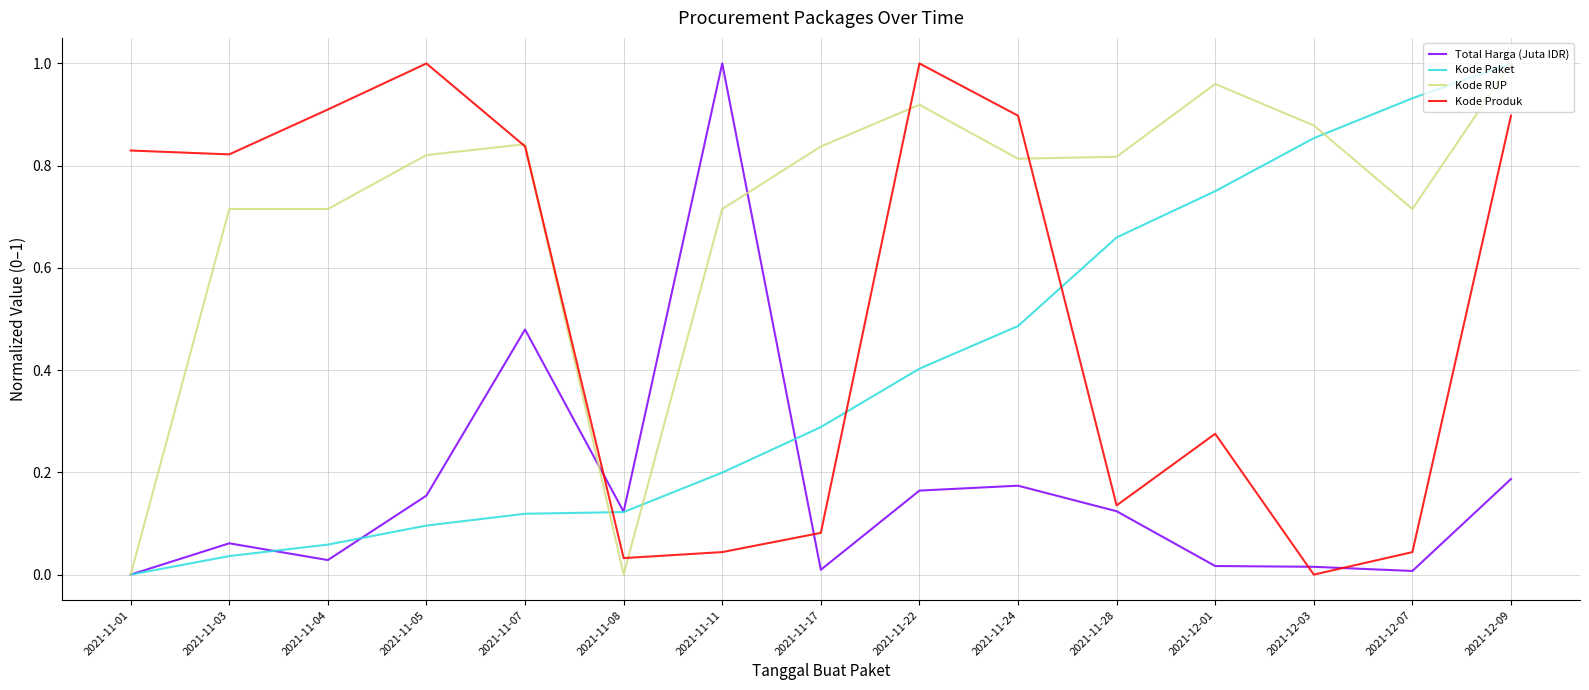

What position from the left is 2021-11-07?

5